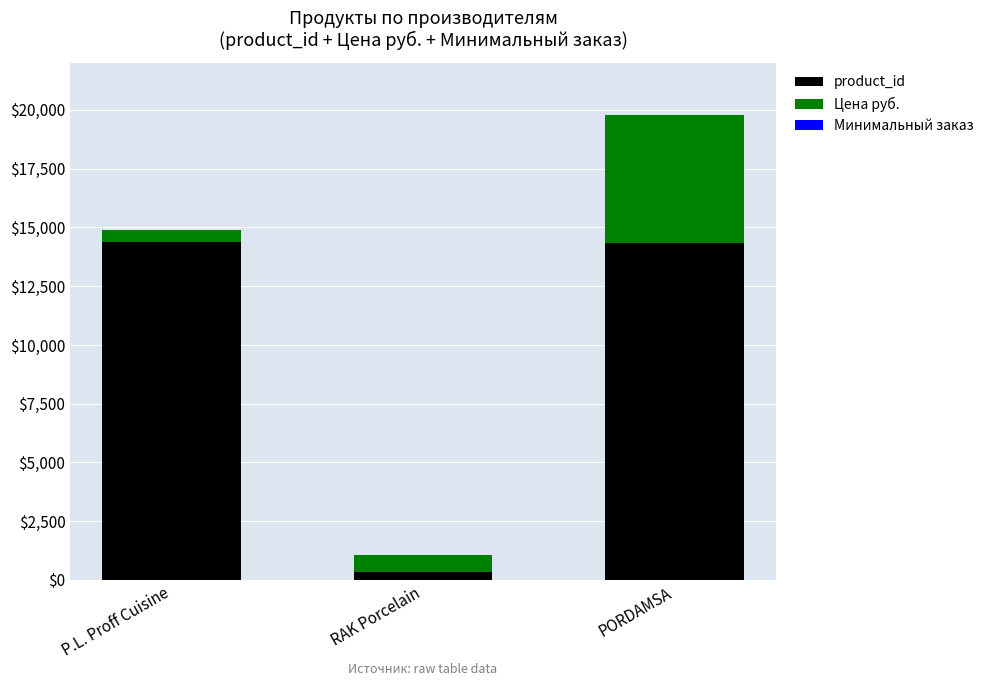

The value of product_id at P.L. Proff Cuisine is 24318. True or false?

False